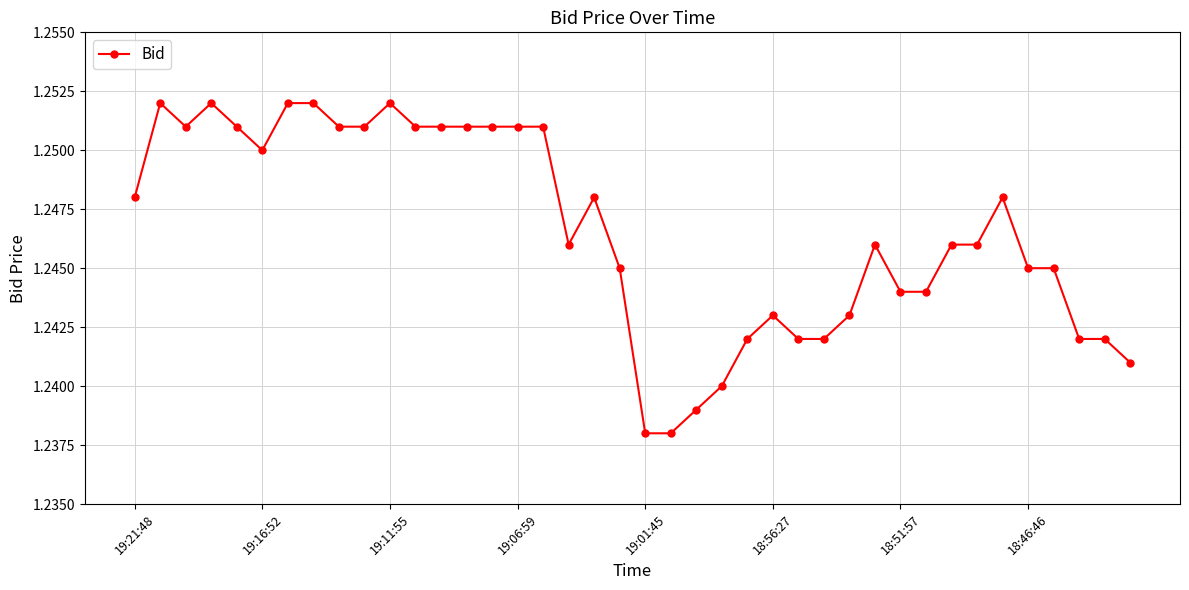

Count the values in the range 1 to 2.

40